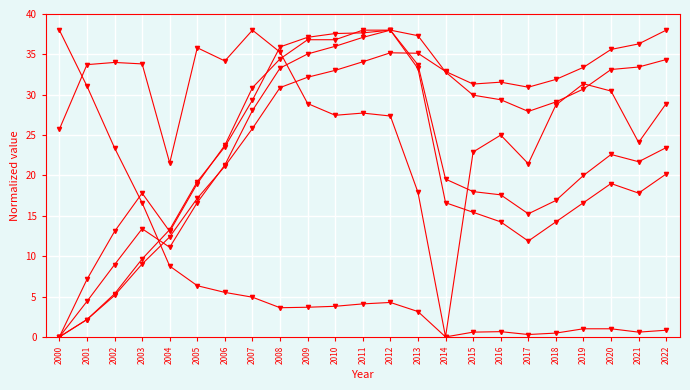

How many distinct data groups are displayed?

6